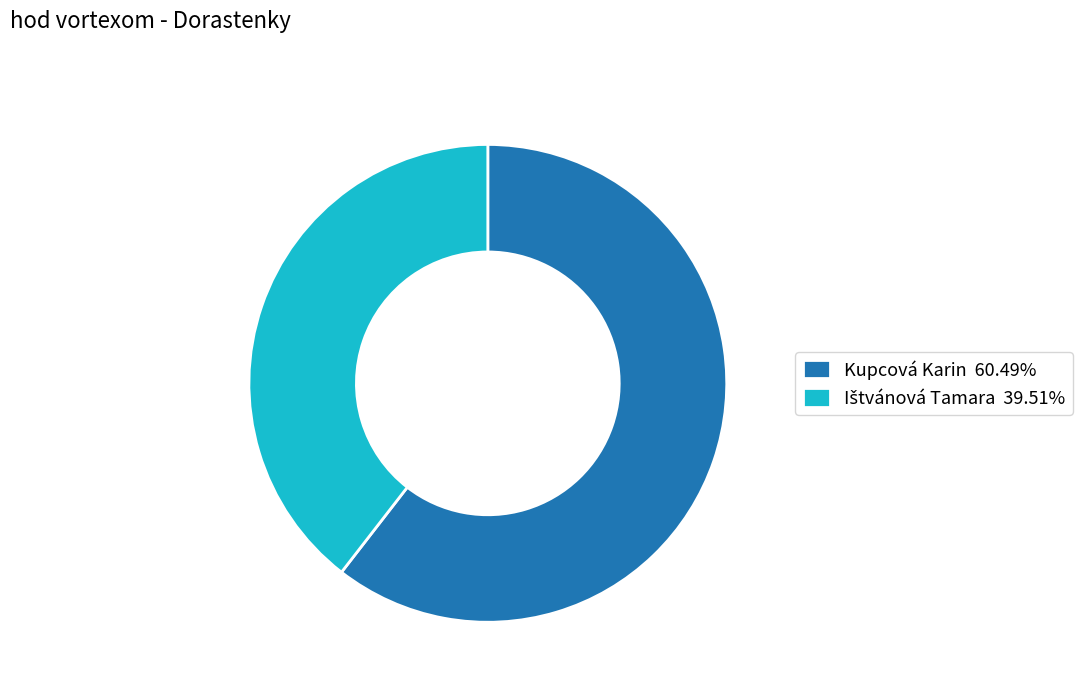

What is the majority slice?

Kupcová Karin